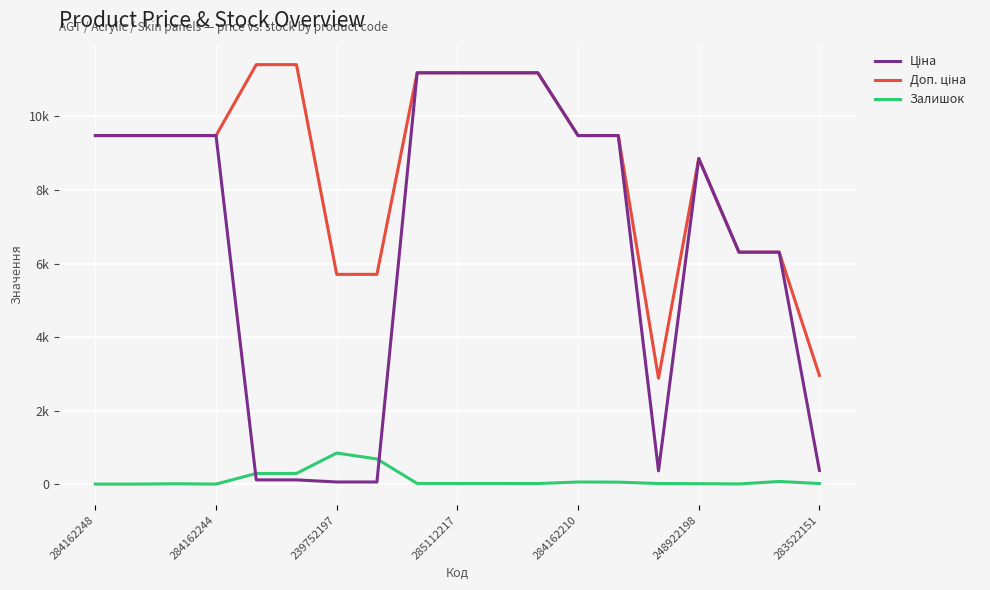

Which series has the largest total across all categories?

Доп. ціна